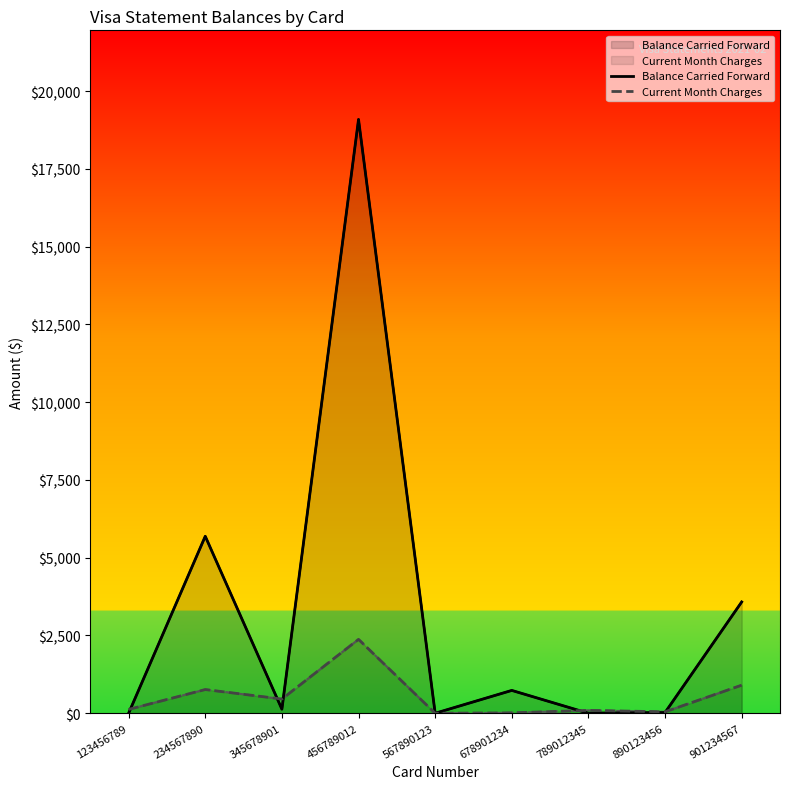

What are all the series names shown in the legend?

Balance Carried Forward, Current Month Charges